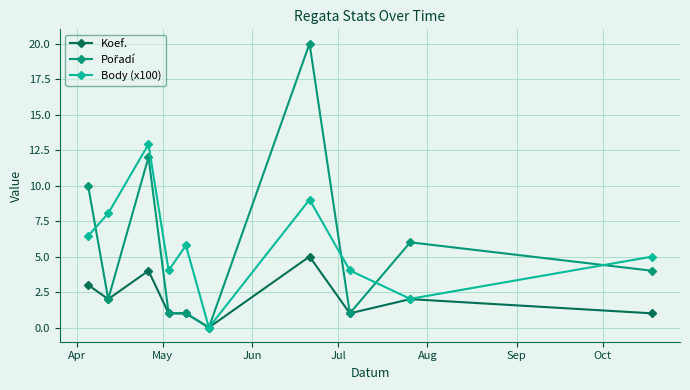

What is the value of the Koef. point at the 7th from the left?

5.0